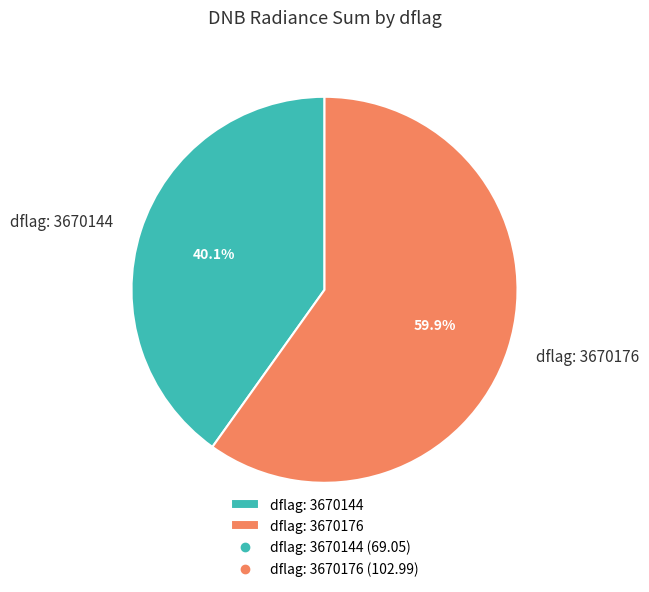

To the nearest percent, what is the average slice percentage?

50%